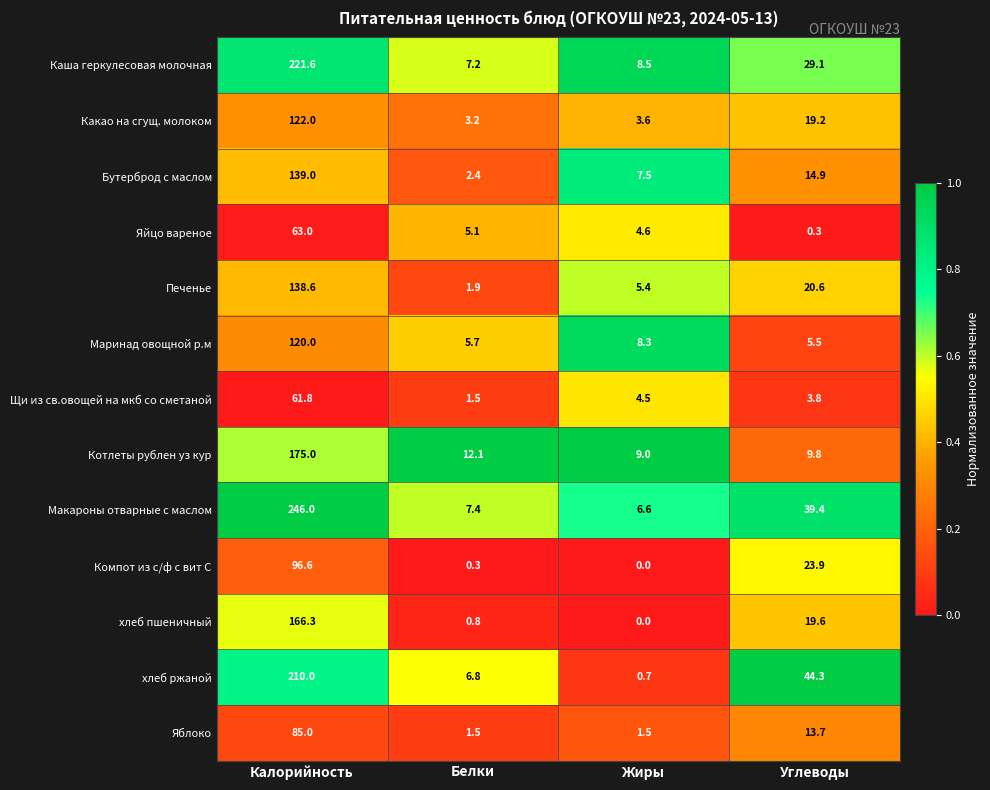

The Яблоко series shows 2.4 at Жиры. True or false?

False